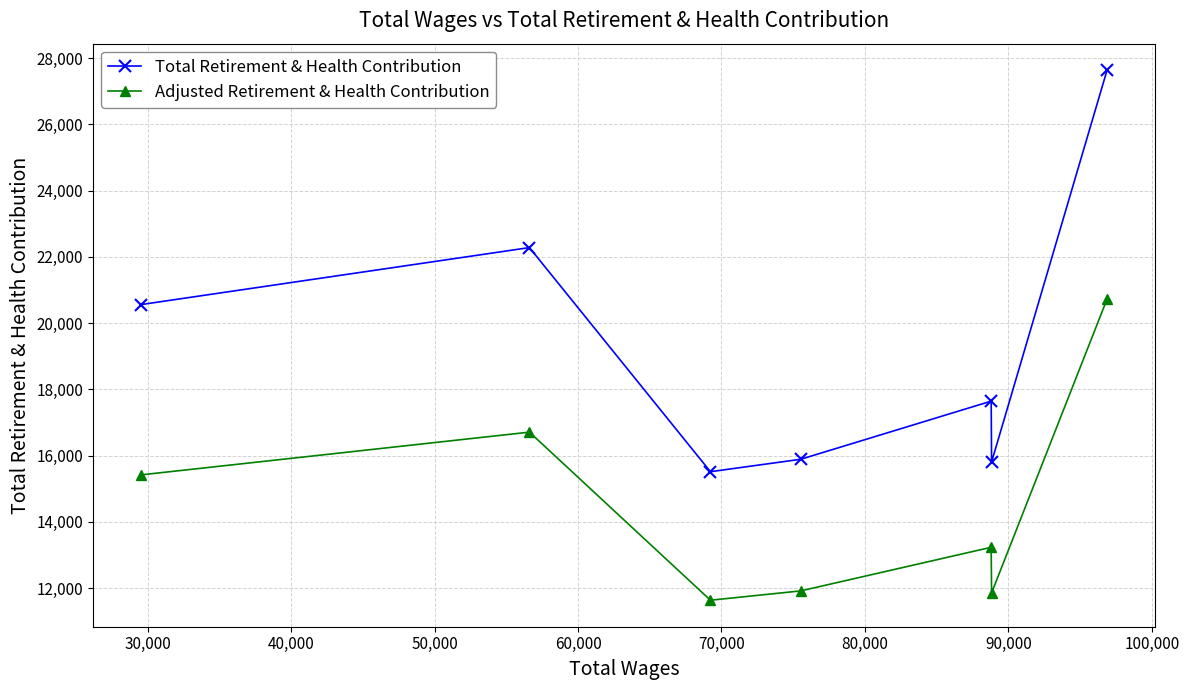

Which series has the widest spread of values?

Total Retirement & Health Contribution